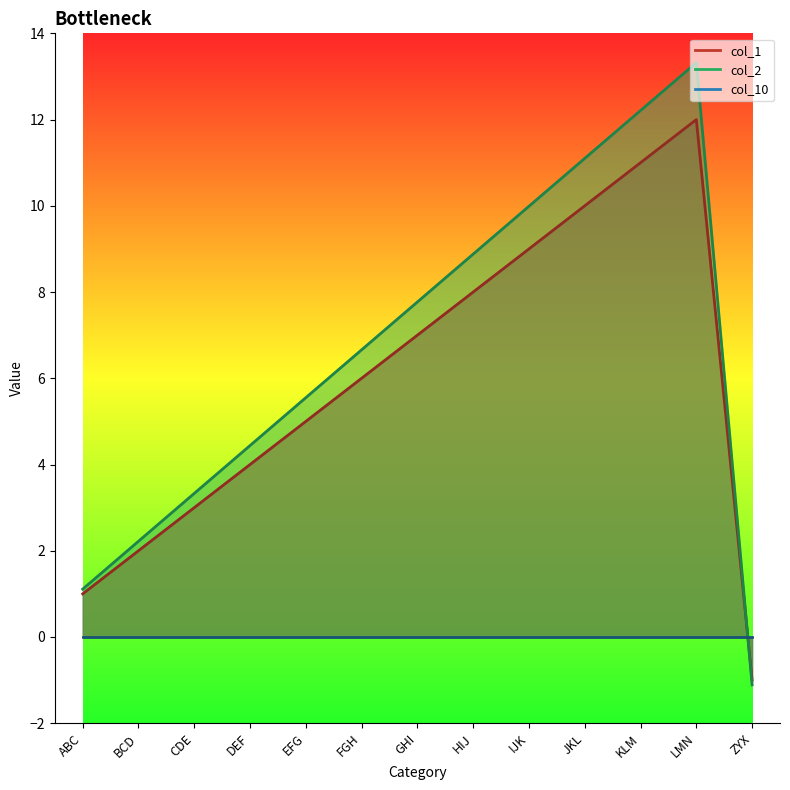

What is the label of the 2nd point from the left?

BCD